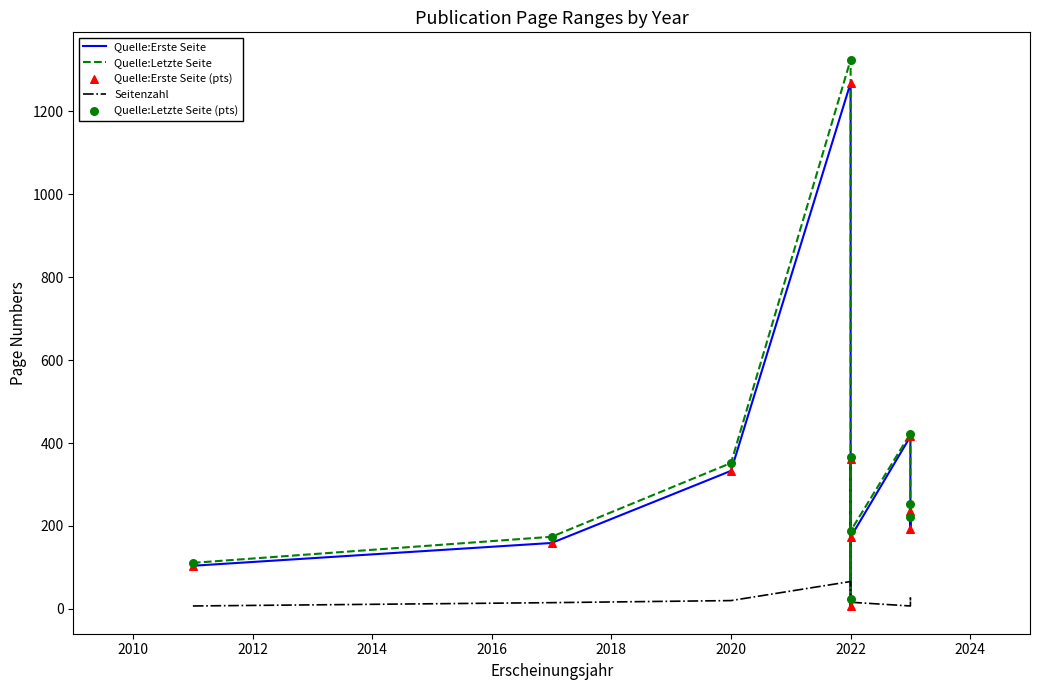

Is the value of Quelle:Letzte Seite at 2020 greater than the value of Quelle:Erste Seite at 2026?

No